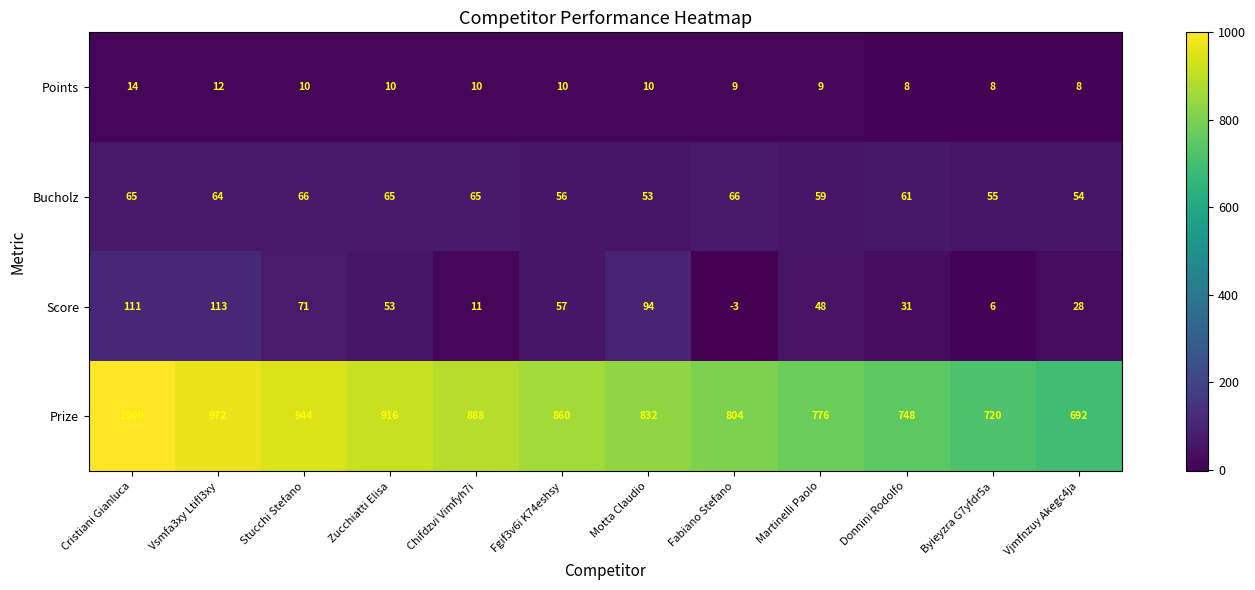

The value of Bucholz at Vsmfa3xy Ltifl3xy is 64. True or false?

True